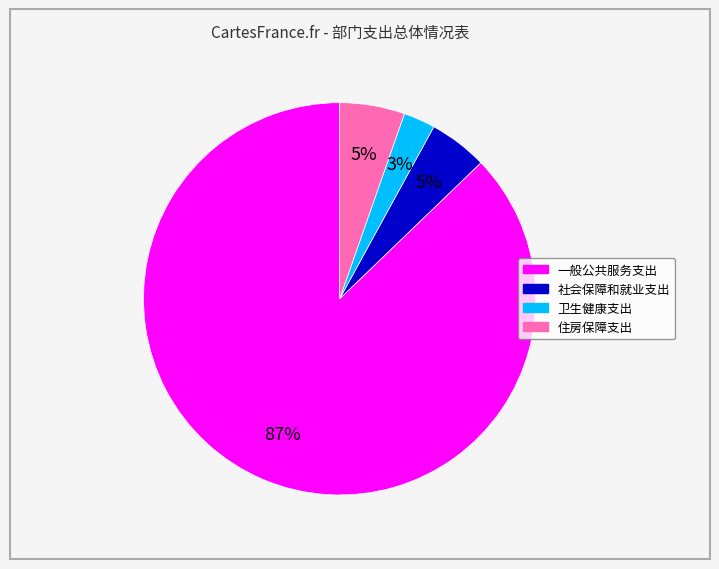

Which slice represents more than half of the pie?

一般公共服务支出